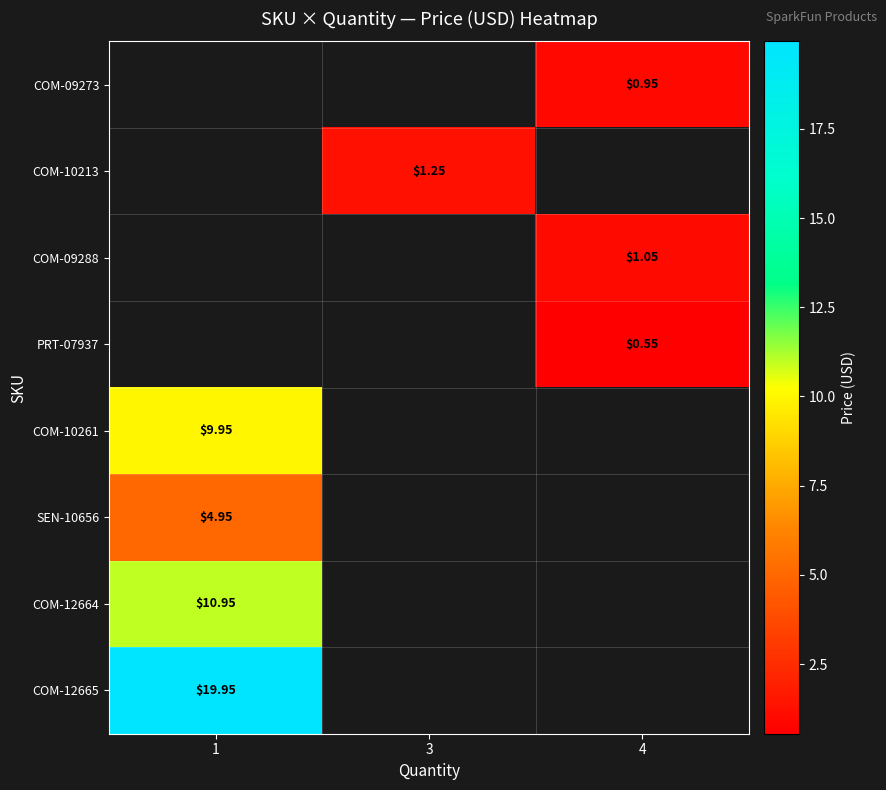

What is the smallest value displayed?

0.6